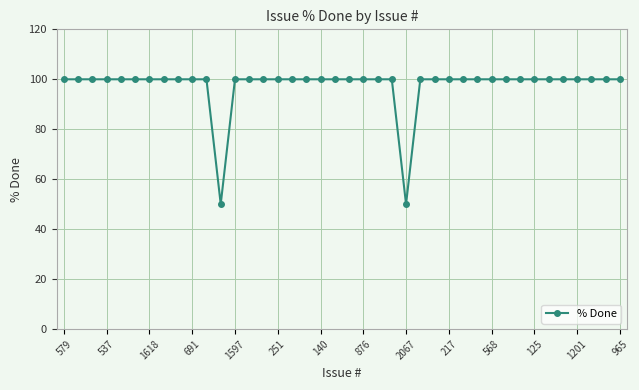

What is the minimum value shown in the chart?

50